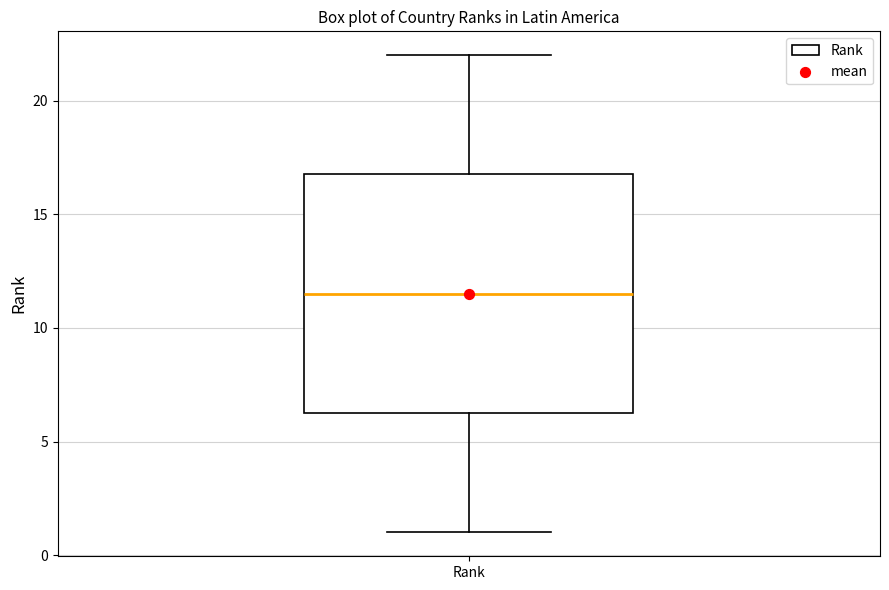

Transcribe this box plot: give where the median line is, the range the box spans, and where the two whiskers end, as read against the y-axis. The values are not printed on the chart, so give them approximately, as read against the axis.

median 11.5, box 6.5 to 17.0, whiskers 1.0 to 22.0